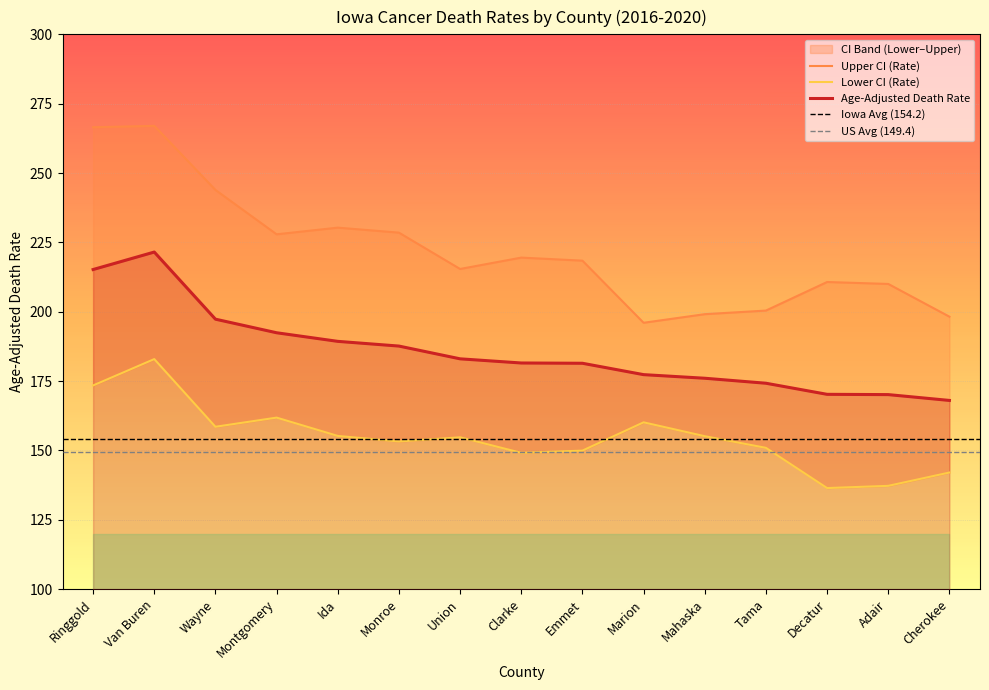

True or false: Upper CI (Rate) and Age-Adjusted Death Rate cross at least once.

False